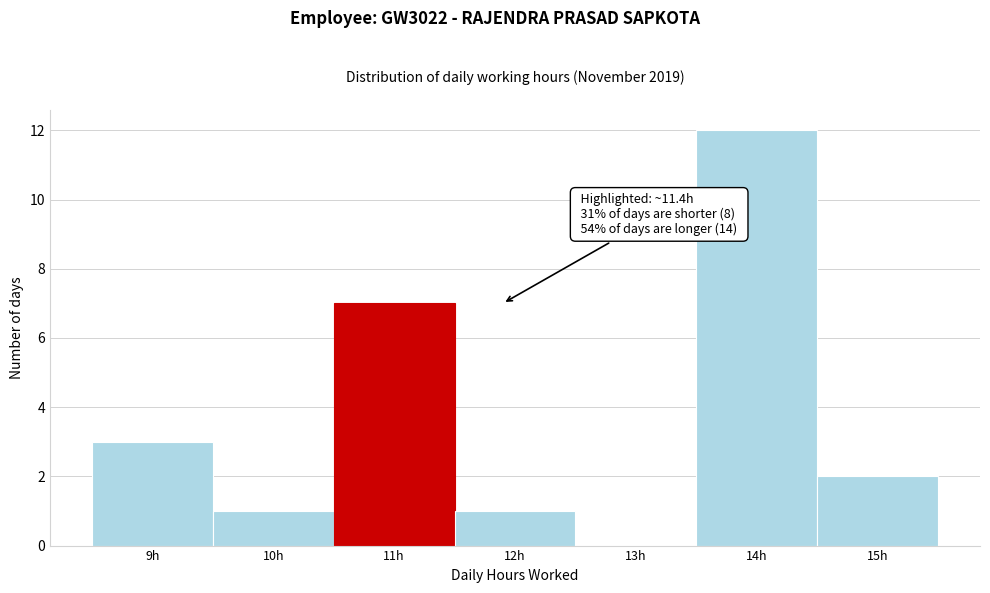

Over which range of the x-axis is the bar tallest?

13.5 to 14.5